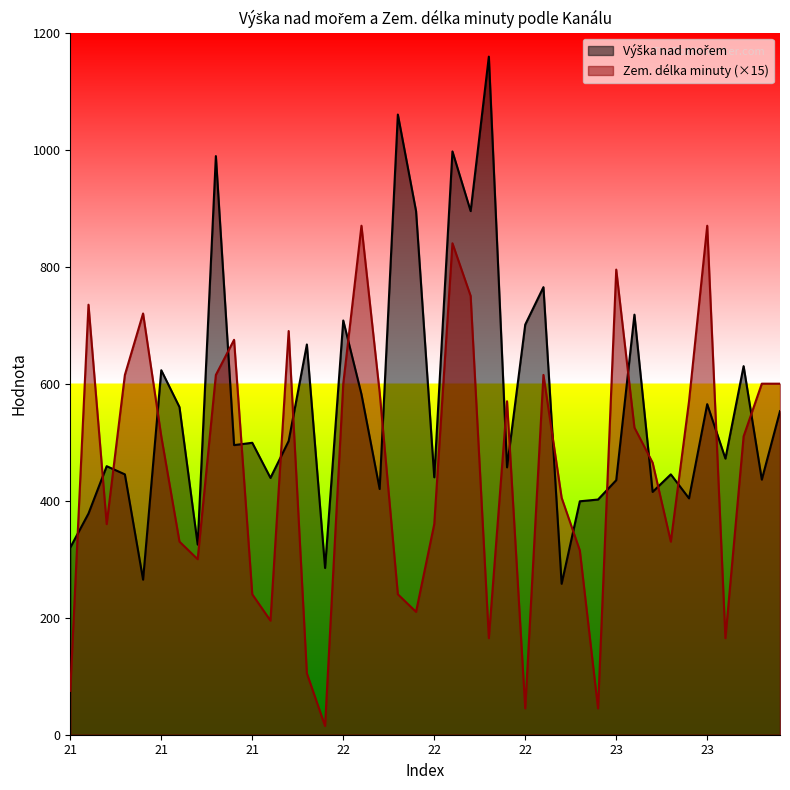

Where is the first local minimum for Výška nad mořem?

21